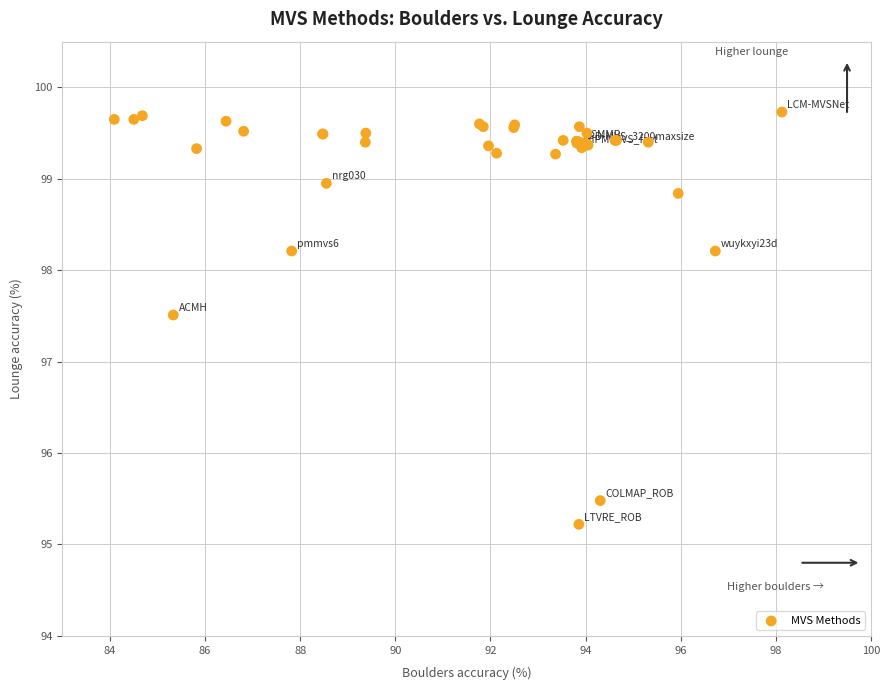

What Y value in the scatter plot is closest to 97?

97.5